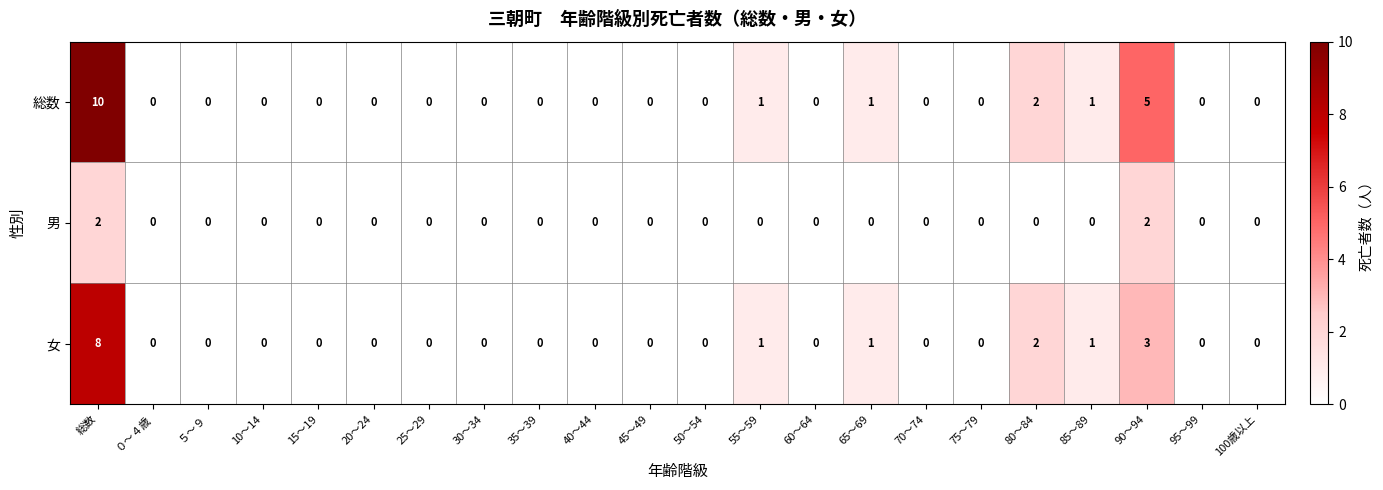

Which series has the widest spread of values?

総数